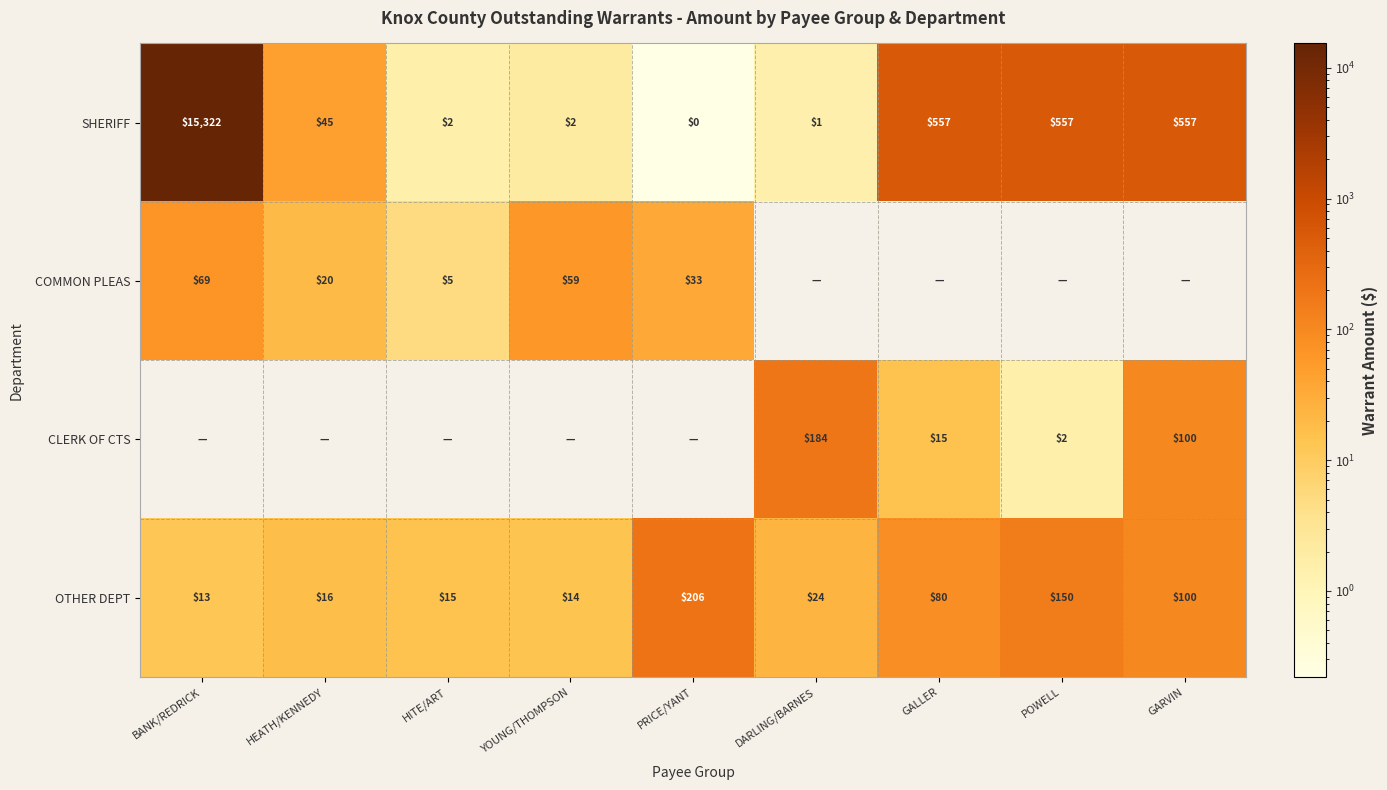

What is the sum of the OTHER DEPT values at GARVIN and POWELL?

250